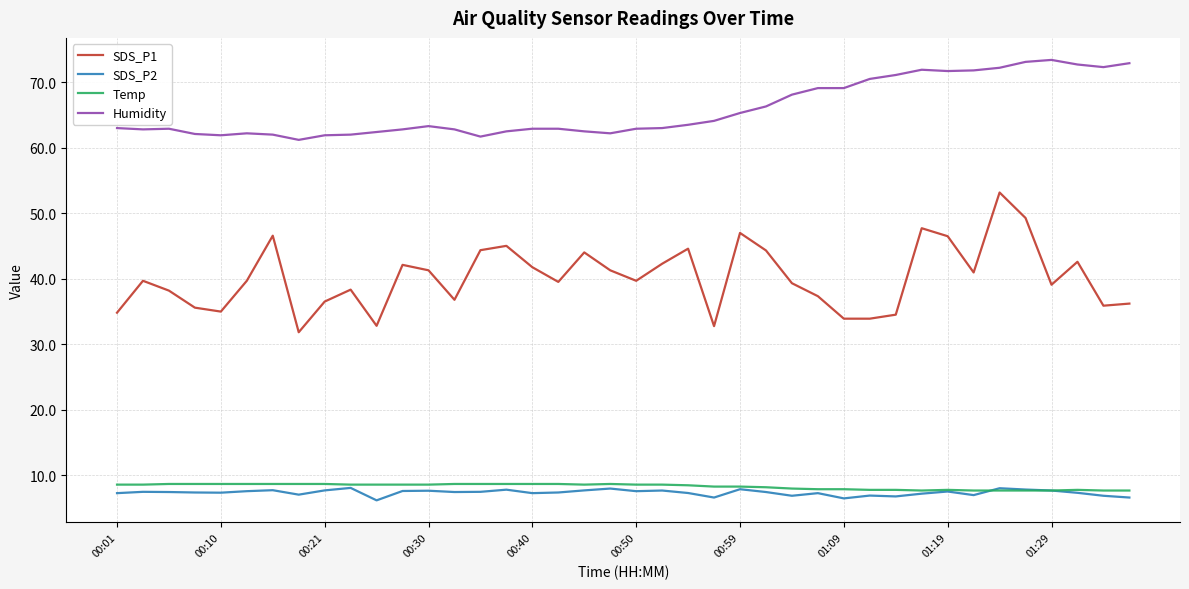

What is the highest value of the SDS_P2 series?

8.1